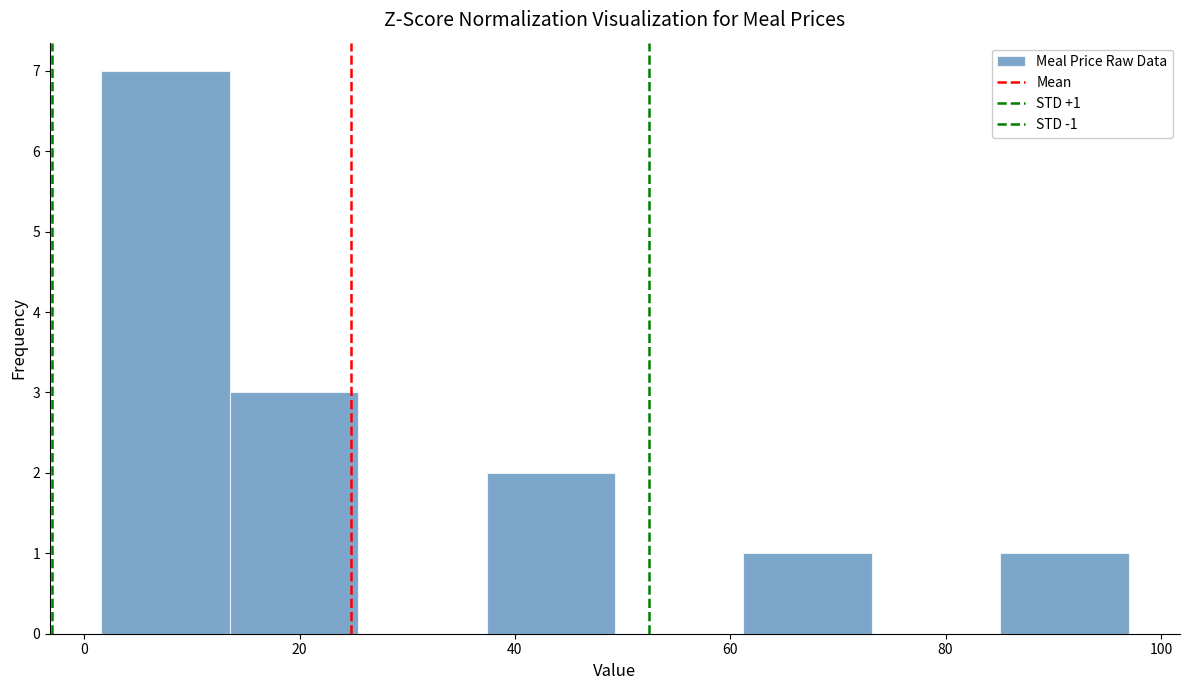

Which range on the x-axis has the tallest bar?

2 to 14